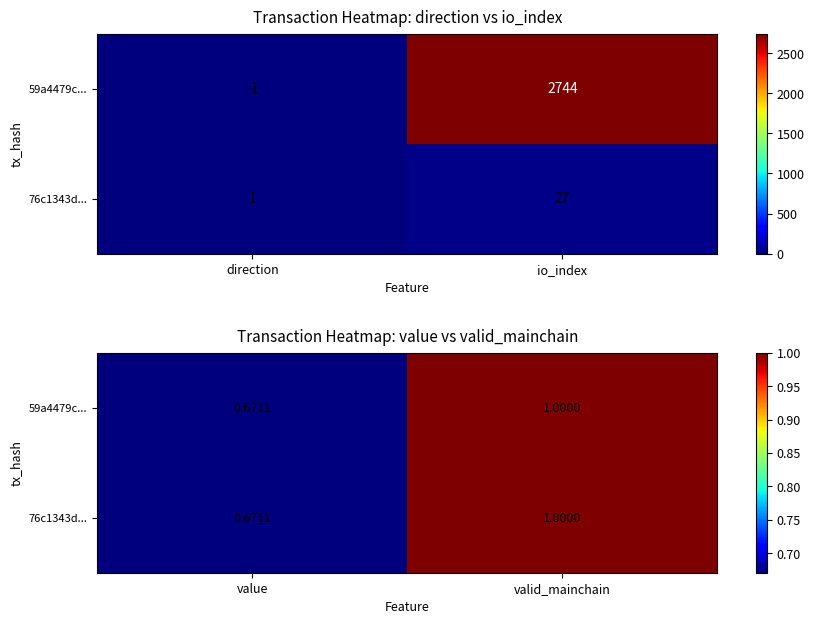

True or false: 76c1343d... has a value of 1.5 at valid_mainchain.

False